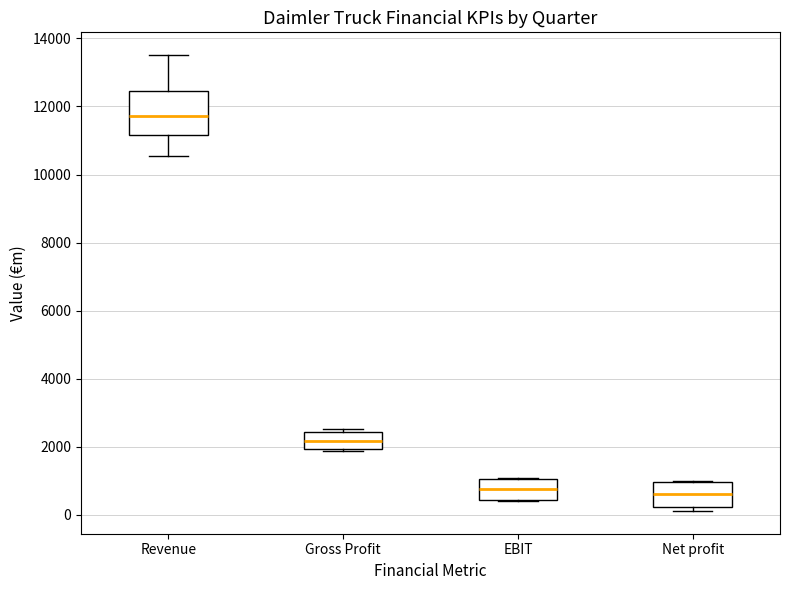

Where does the median line of the box for Net profit sit on the y-axis? The values are not printed on the chart, so give them approximately, as read against the axis.

600